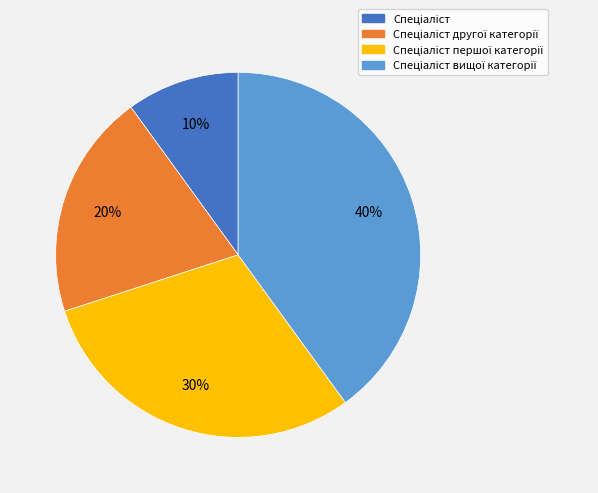

Is there a majority slice in this chart?

No